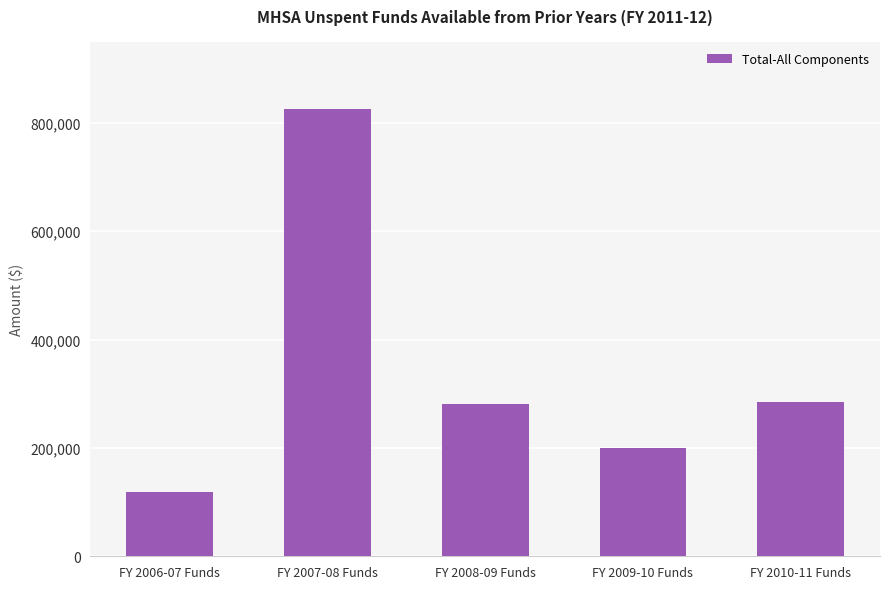

At which category does the chart reach its peak across all series?

FY 2007-08 Funds